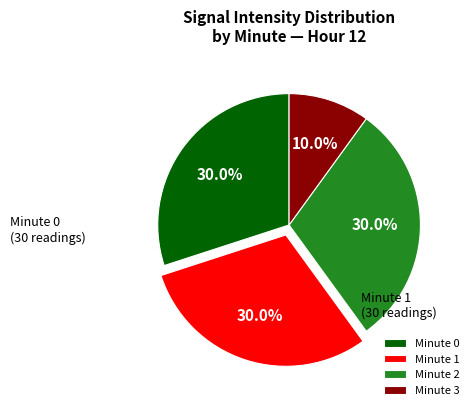

Is there a majority slice in this chart?

No